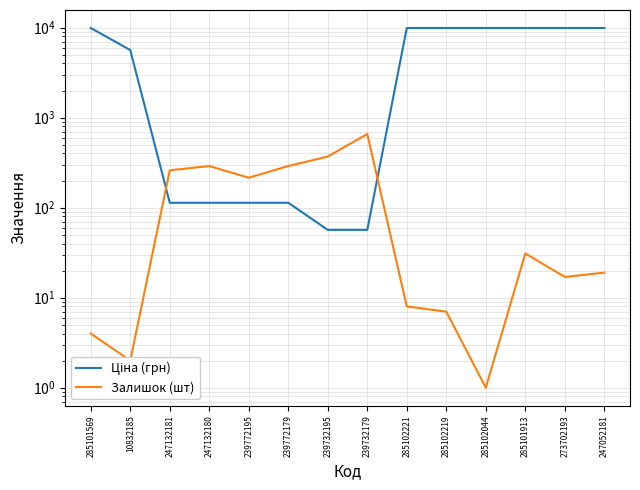

What is the maximum value shown in the chart?

9908.5